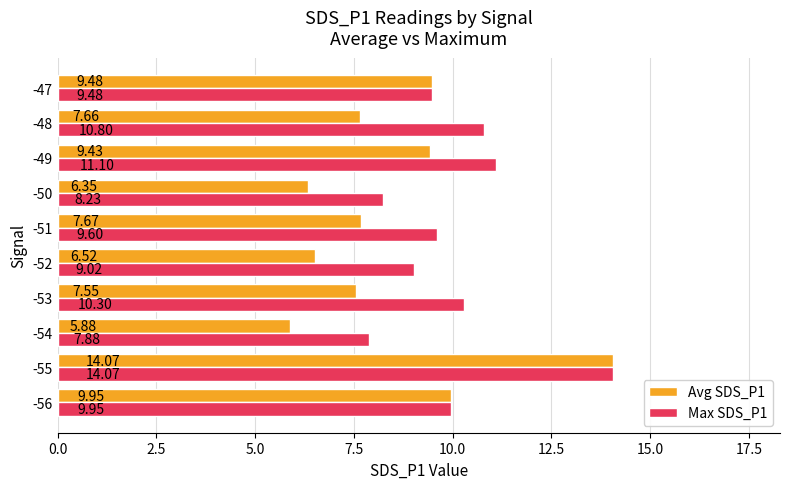

Between -50 and -48, which series saw the biggest shift?

Max SDS_P1